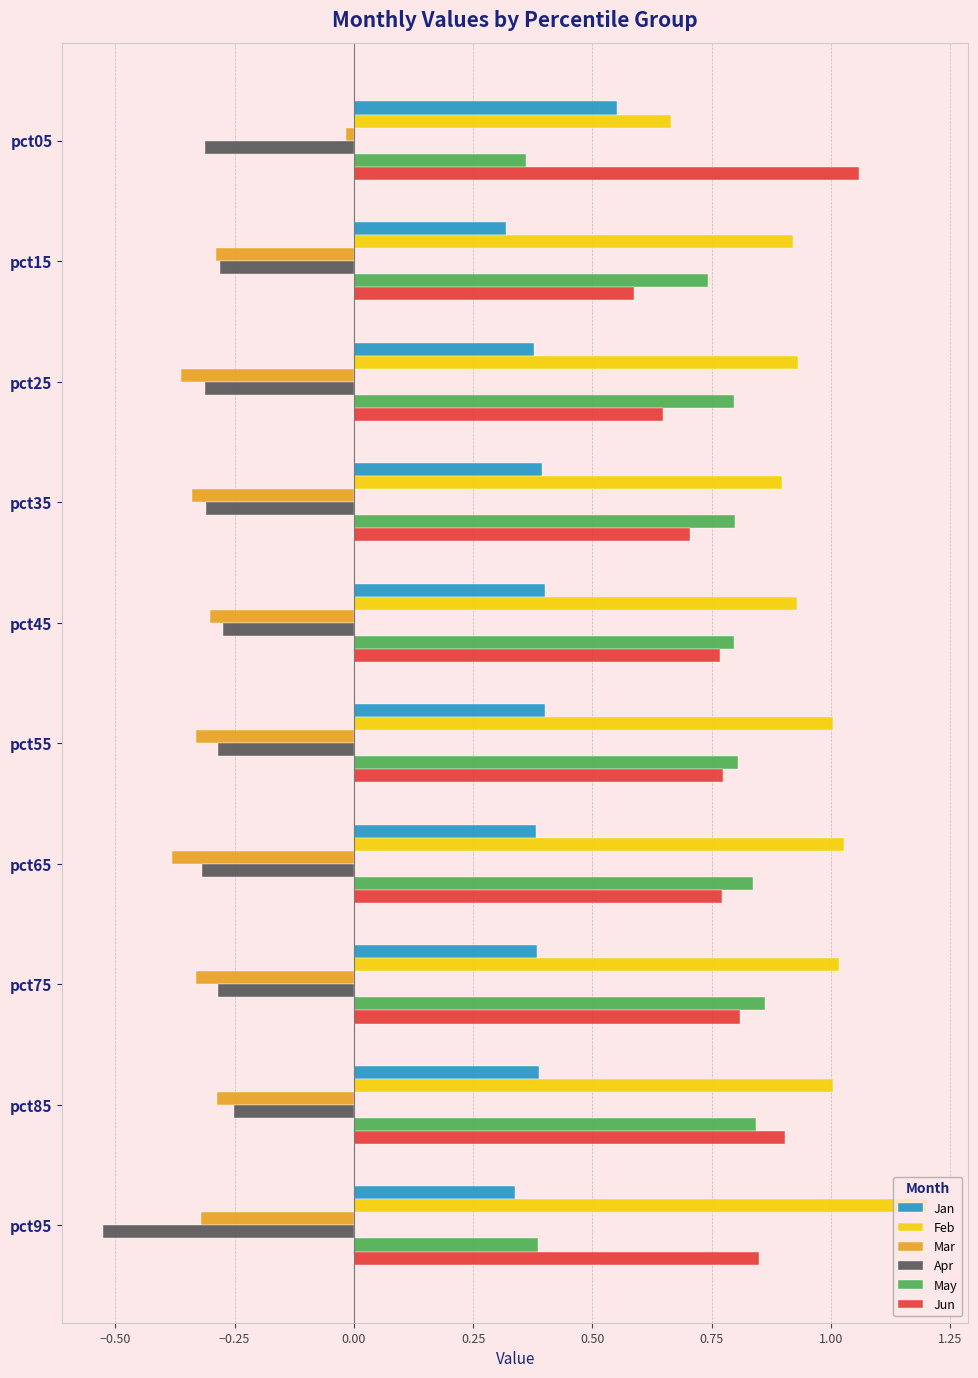

List the series in order of their peak value, highest first.

Feb, Jun, May, Jan, Mar, Apr